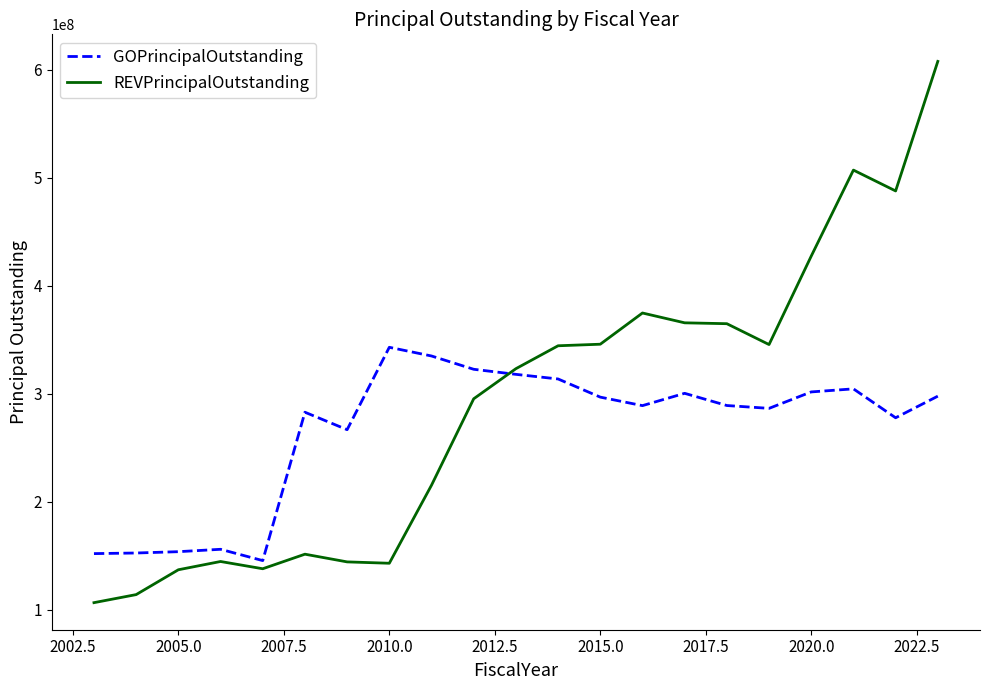

List the series in order of their peak value, lowest first.

GOPrincipalOutstanding, REVPrincipalOutstanding